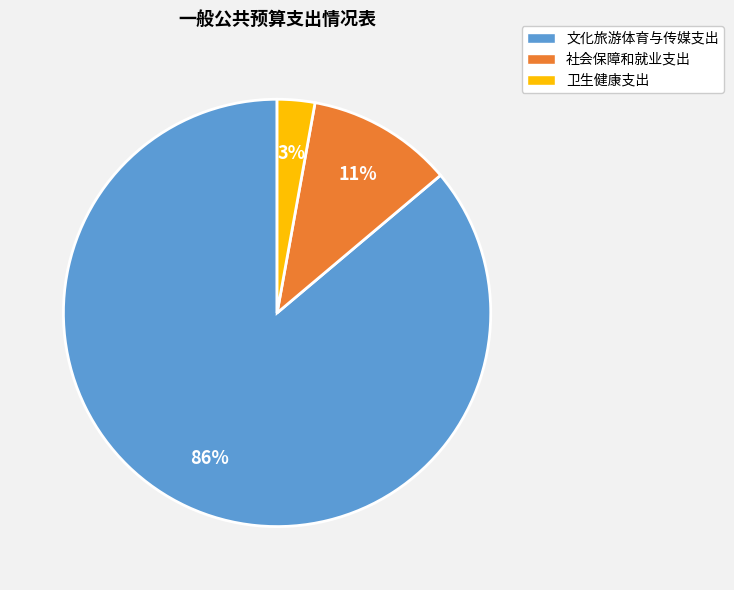

Which category has the smallest portion of the pie?

卫生健康支出